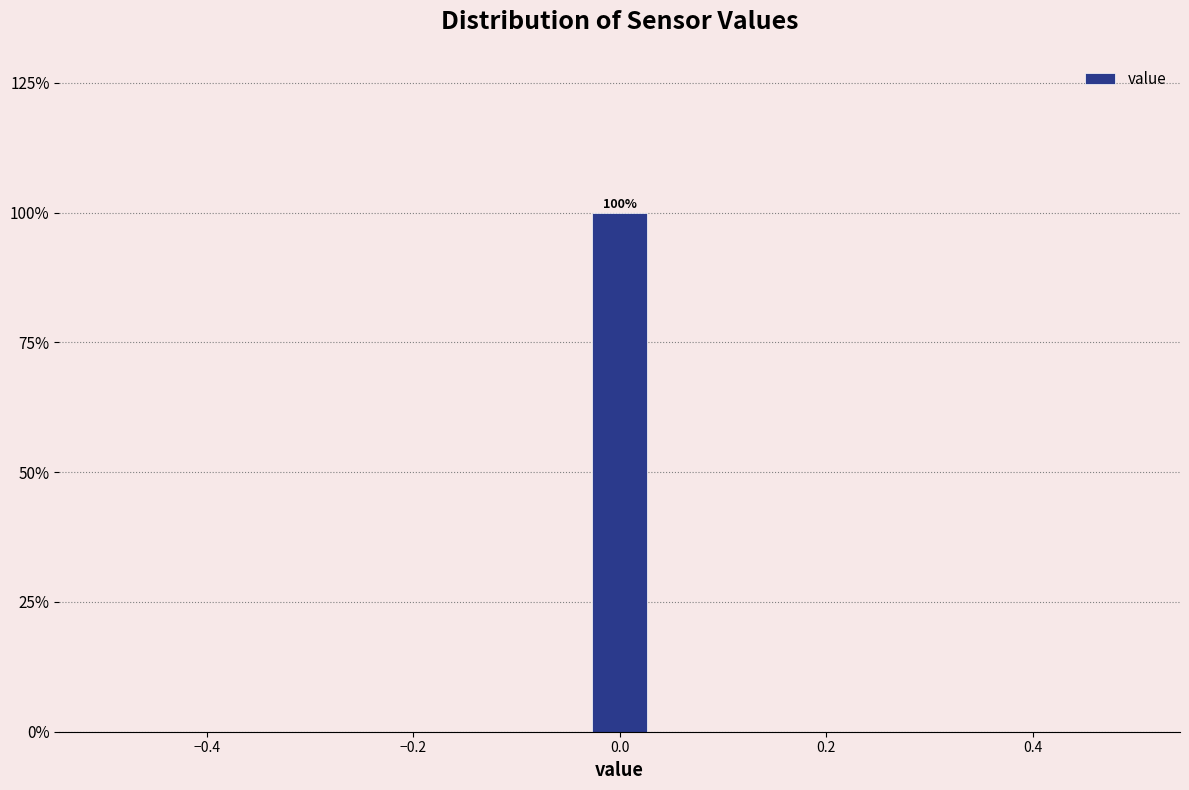

Read against the x-axis, roughly where is the centre of the tallest bar?

0.00